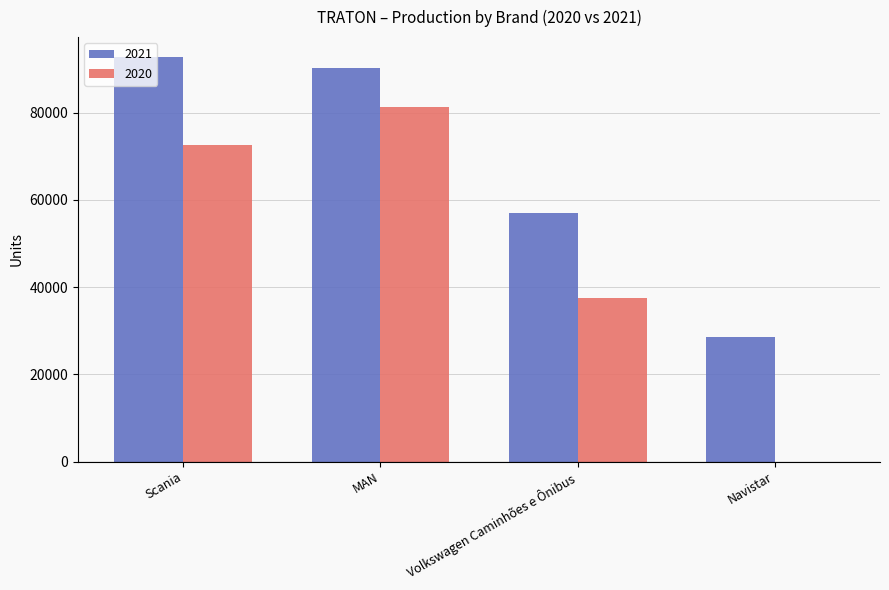

Which series has the largest total across all categories?

2021